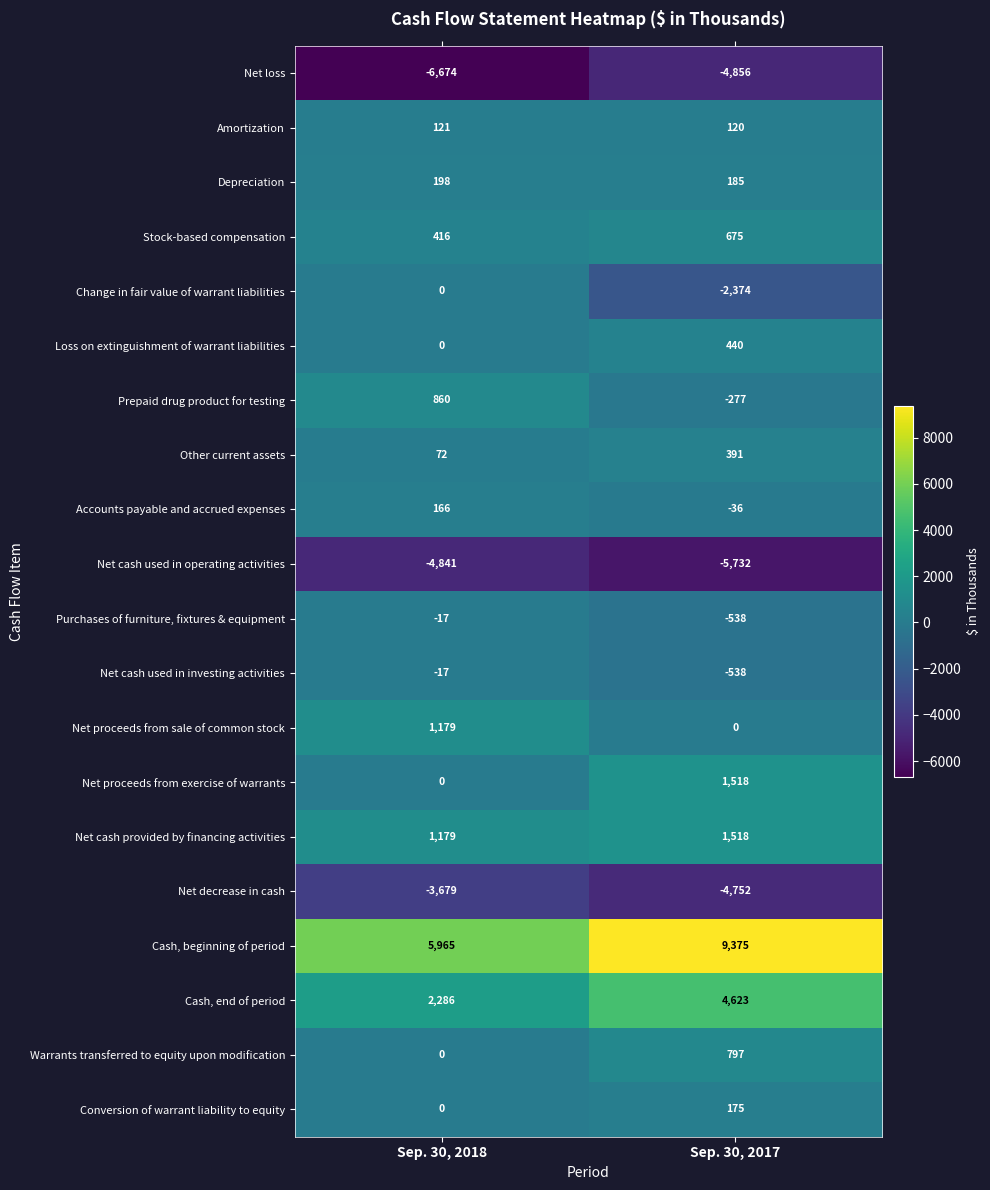

Where is Stock-based compensation nearest to the value 545?

Sep. 30, 2018